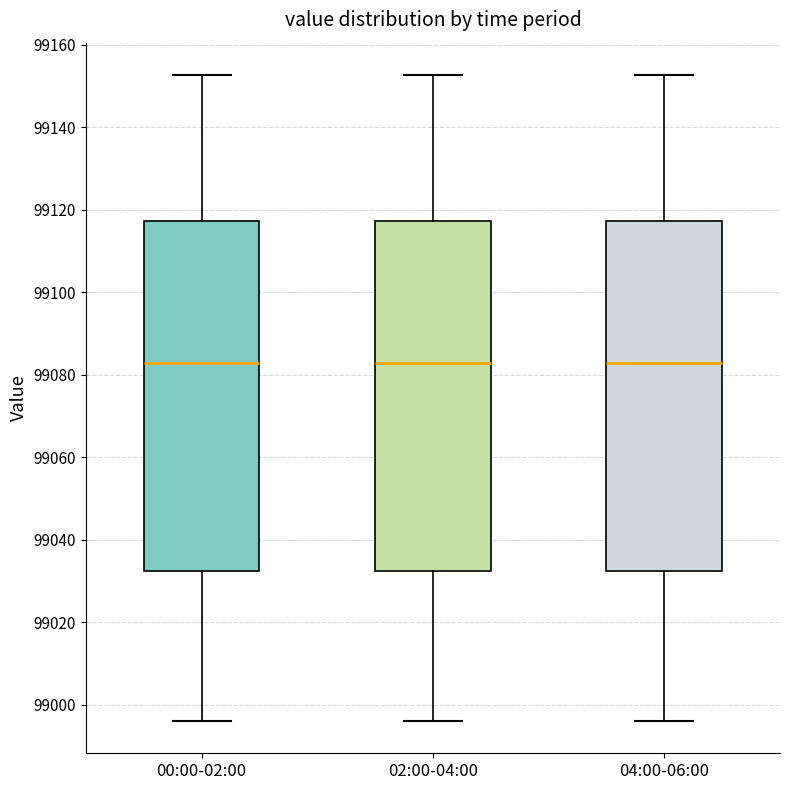

Reading left to right, read every box against the y-axis: the position of its median line, the range the box covers, and the ends of its whiskers. The values are not printed on the chart, so give them approximately, as read against the axis.

00:00-02:00: median 99082, box 99032 to 99118, whiskers 98996 to 99152
02:00-04:00: median 99082, box 99032 to 99118, whiskers 98996 to 99152
04:00-06:00: median 99082, box 99032 to 99118, whiskers 98996 to 99152